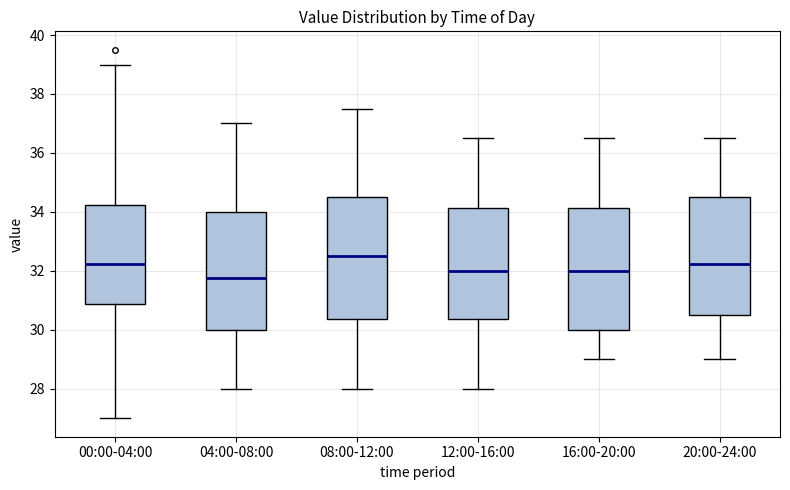

Reading left to right, read every box against the y-axis: the position of its median line, the range the box covers, and the ends of its whiskers. The values are not printed on the chart, so give them approximately, as read against the axis.

00:00-04:00: median 32.2, box 30.8 to 34.2, whiskers 27.0 to 39.0
04:00-08:00: median 31.8, box 30.0 to 34.0, whiskers 28.0 to 37.0
08:00-12:00: median 32.6, box 30.4 to 34.6, whiskers 28.0 to 37.6
12:00-16:00: median 32.0, box 30.4 to 34.2, whiskers 28.0 to 36.6
16:00-20:00: median 32.0, box 30.0 to 34.2, whiskers 29.0 to 36.6
20:00-24:00: median 32.2, box 30.6 to 34.6, whiskers 29.0 to 36.6